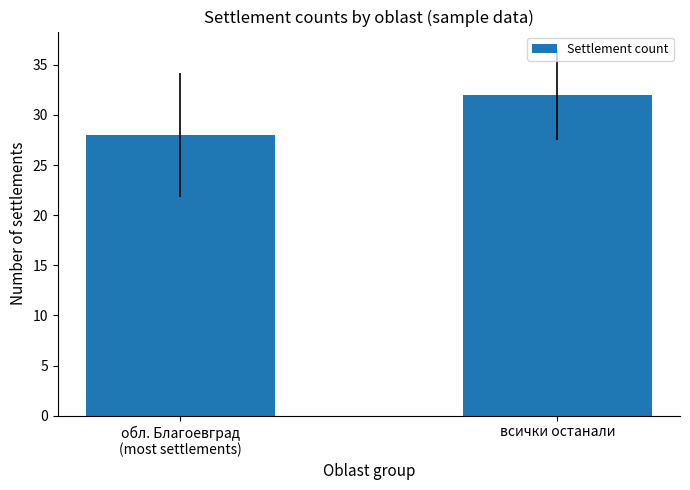

Are the bars grouped side by side (vs. stacked)?

No